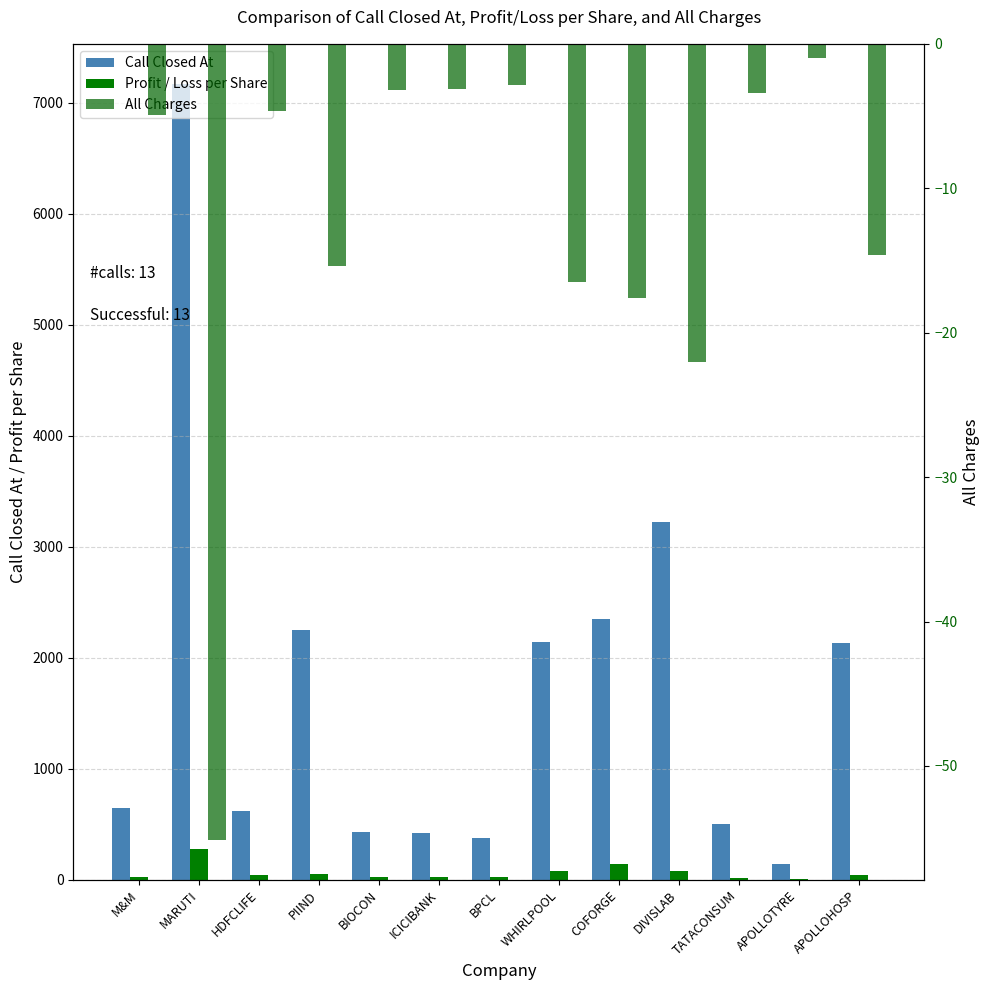

What is the sum of the Profit / Loss per Share values at TATACONSUM and WHIRLPOOL?

91.5